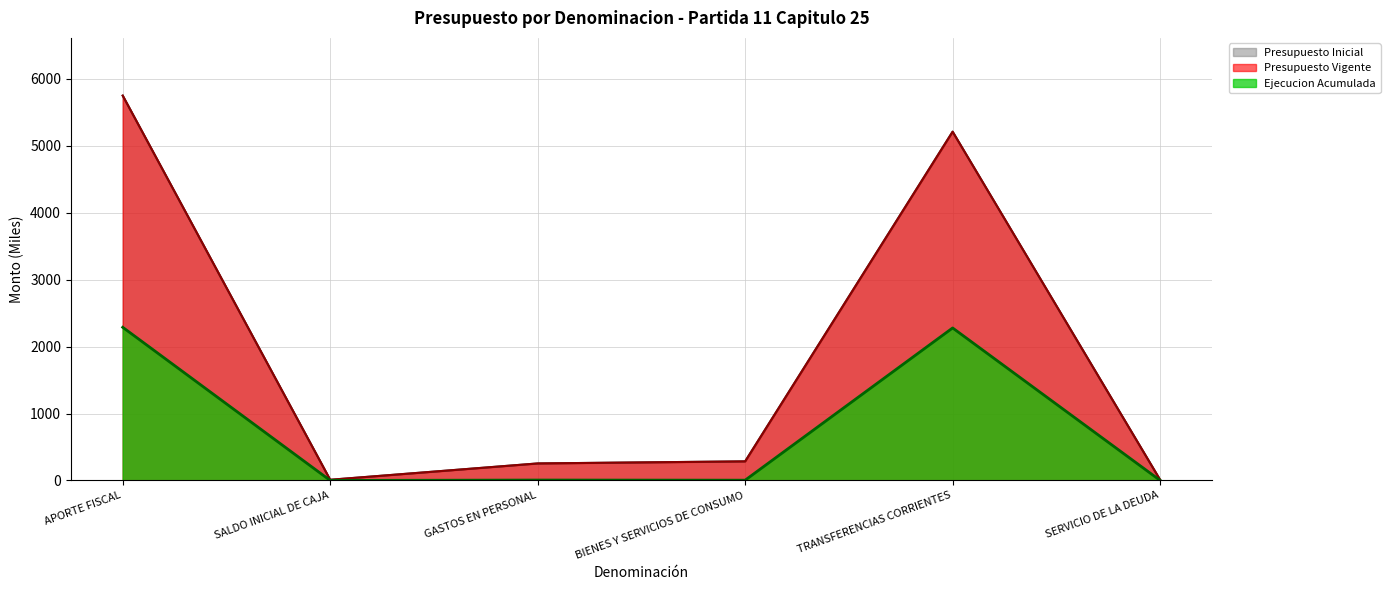

Between SERVICIO DE LA DEUDA and BIENES Y SERVICIOS DE CONSUMO, which is larger?

BIENES Y SERVICIOS DE CONSUMO